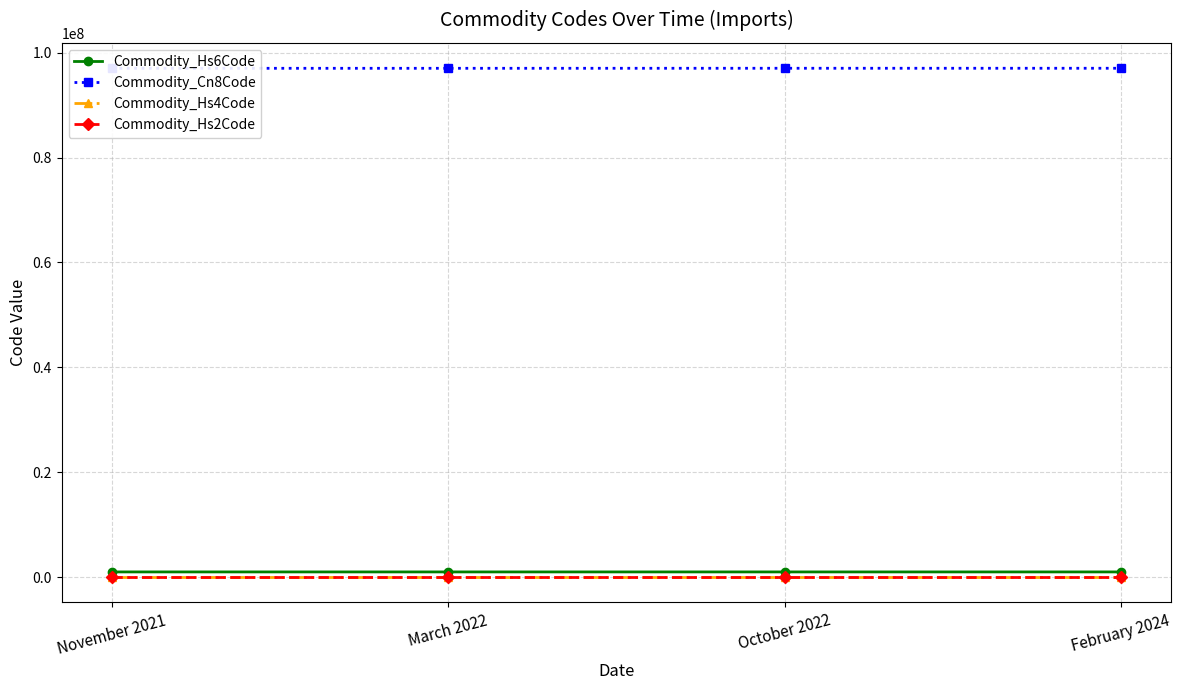

What is the sum of the Commodity_Cn8Code values at November 2021 and October 2022?

194030100